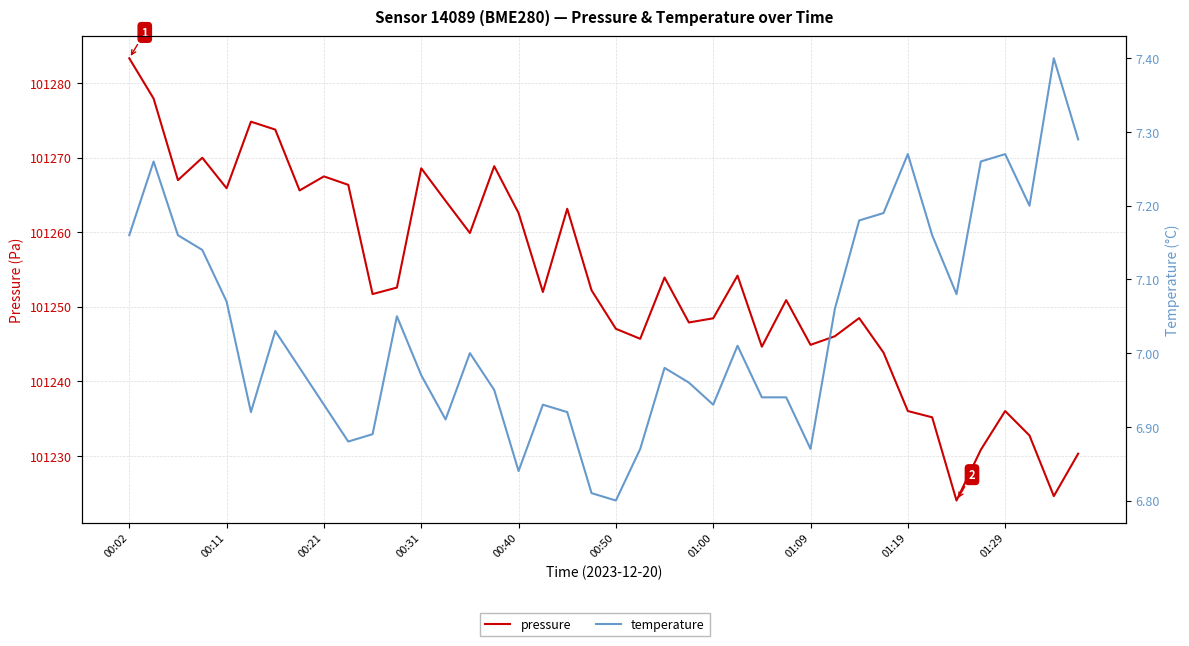

At which label does pressure reach its peak?

00:02